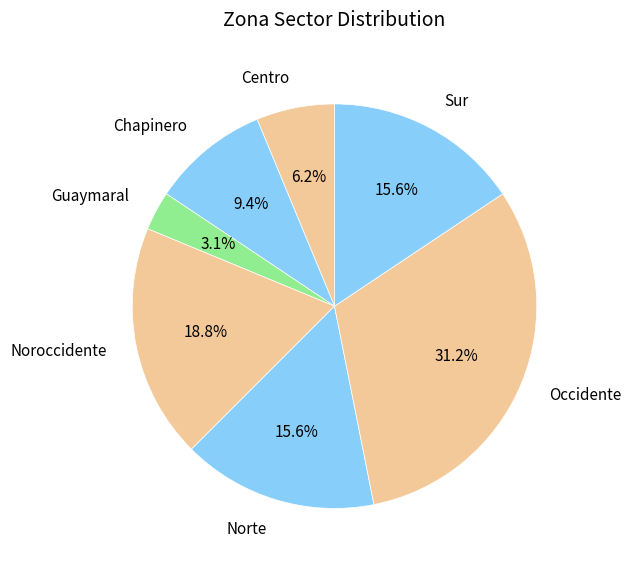

What is the ratio of the value at Occidente to the value at Noroccidente?

1.7